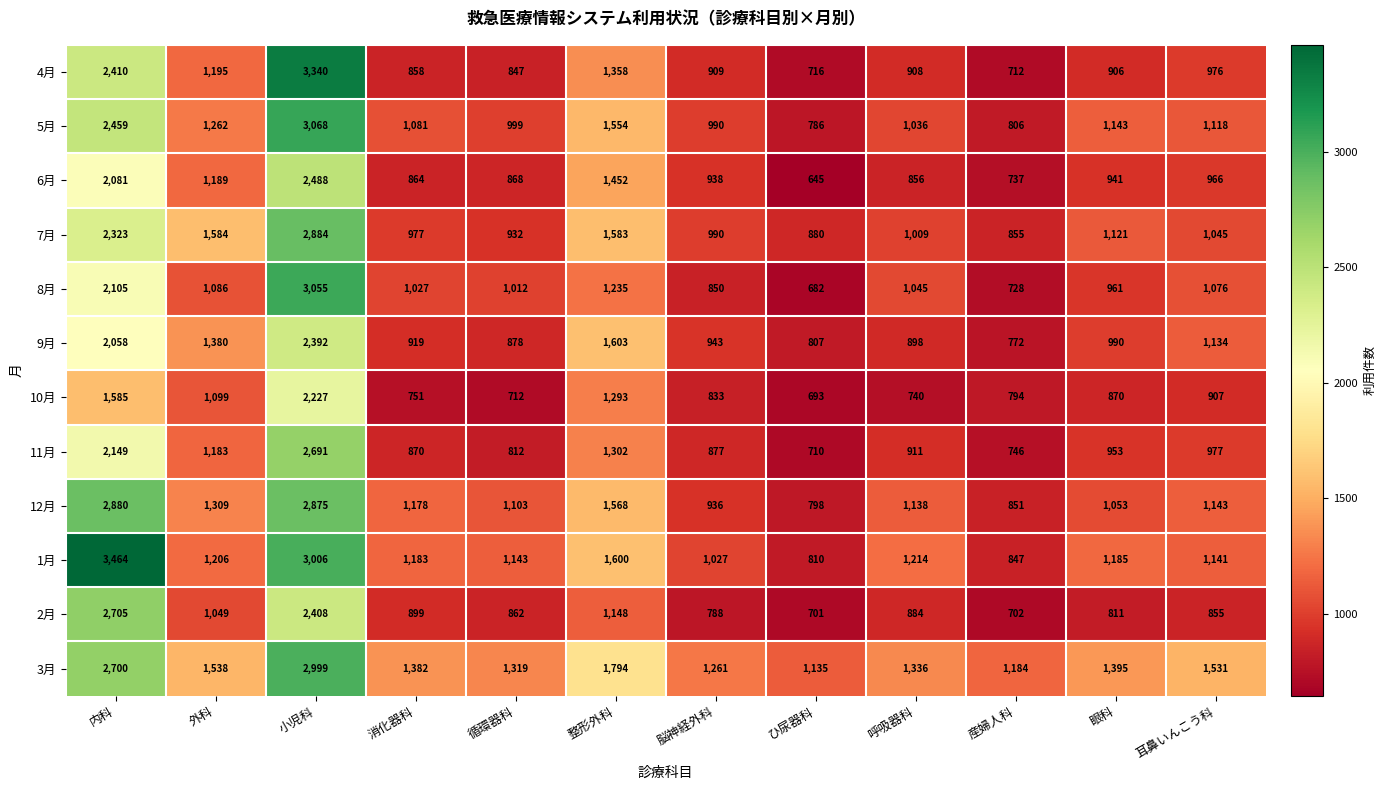

At which label is 10月 closest to 1460?

内科